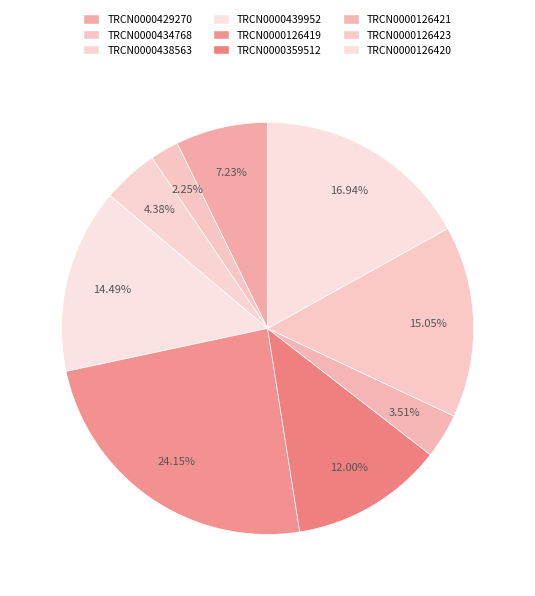

True or false: TRCN0000126419 accounts for 31% of the total.

False